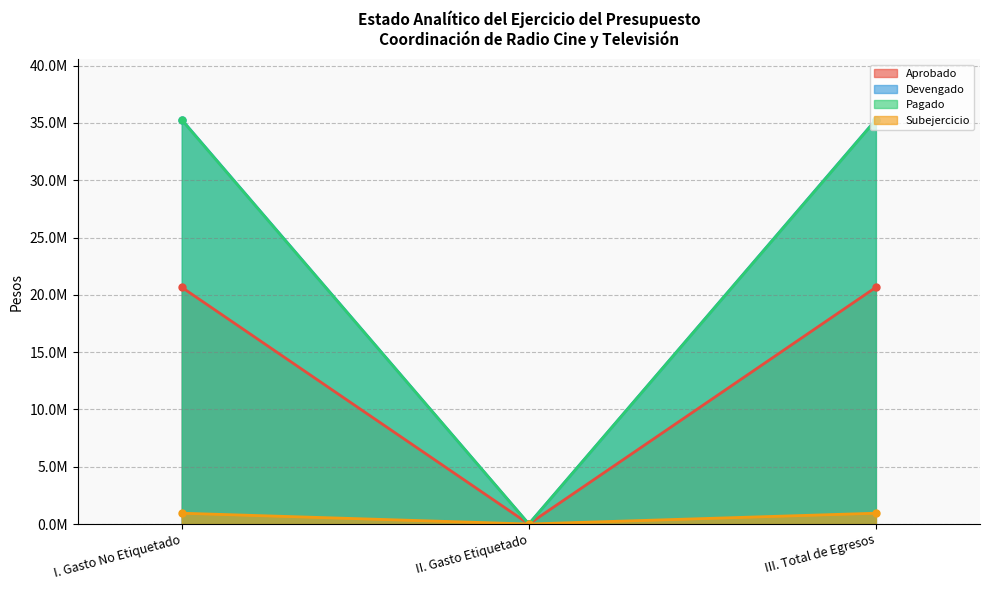

What is the highest value of the Devengado series?

35260274